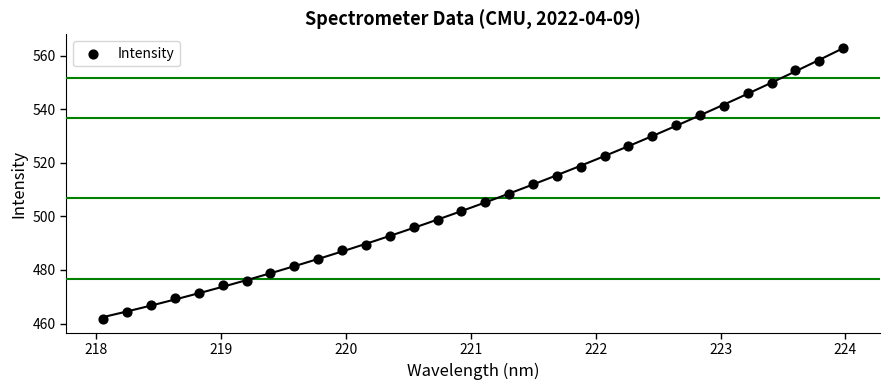

What is the range of Y values (max minus min)?

101.3